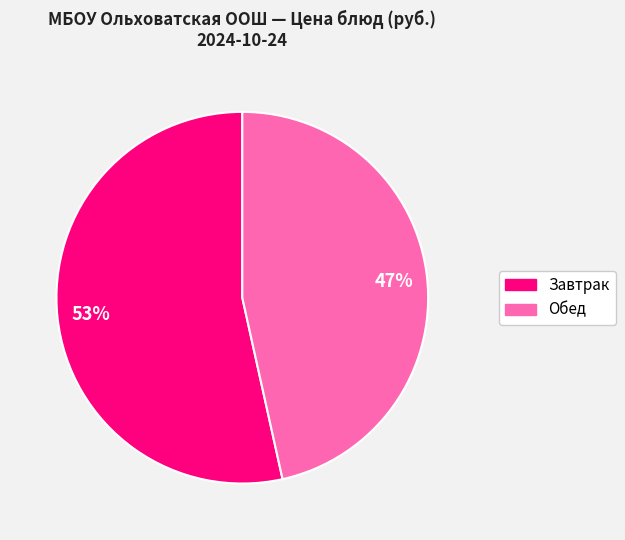

Is there any slice that represents more than half of the pie?

Yes